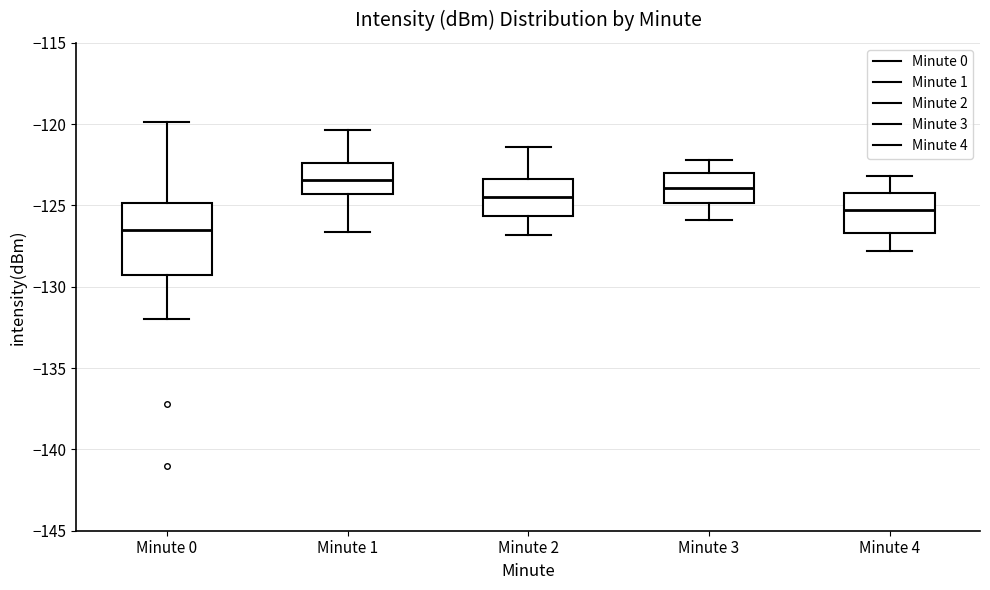

Reading left to right, transcribe this box plot: for each box, give where its median line is, the range the box spans, and where its two whiskers end, as read against the y-axis. The values are not printed on the chart, so give them approximately, as read against the axis.

Minute 0: median -126.5, box -129.5 to -125.0, whiskers -132.0 to -120.0
Minute 1: median -123.5, box -124.5 to -122.5, whiskers -126.5 to -120.5
Minute 2: median -124.5, box -125.5 to -123.5, whiskers -127.0 to -121.5
Minute 3: median -124.0, box -125.0 to -123.0, whiskers -126.0 to -122.0
Minute 4: median -125.5, box -126.5 to -124.0, whiskers -128.0 to -123.0